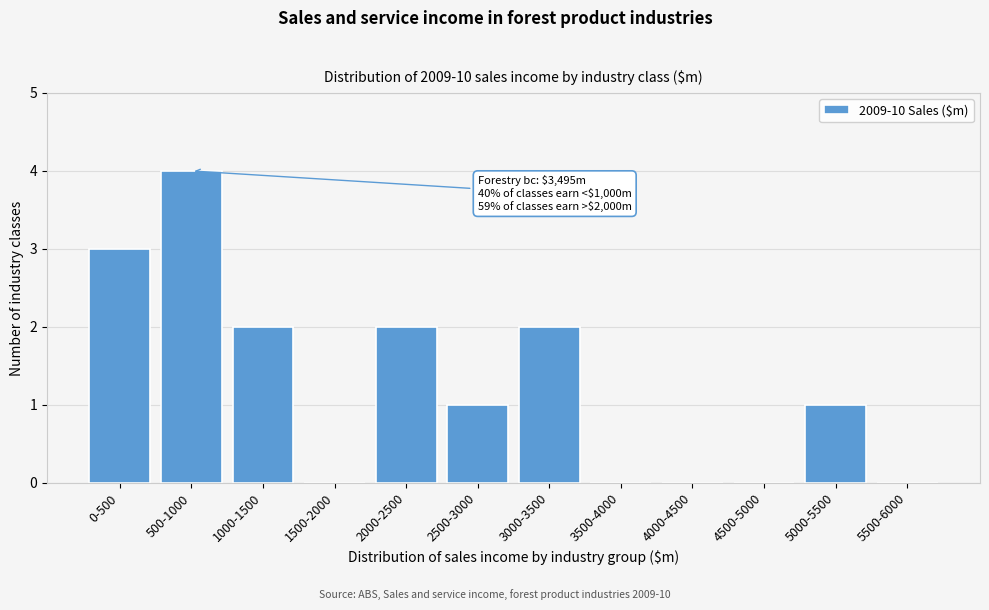

Reading left to right, list all the values displayed in this chart.

0-500=3	500-1000=4	1000-1500=2	1500-2000=0	2000-2500=2	2500-3000=1	3000-3500=2	3500-4000=0	4000-4500=0	4500-5000=0	5000-5500=1	5500-6000=0